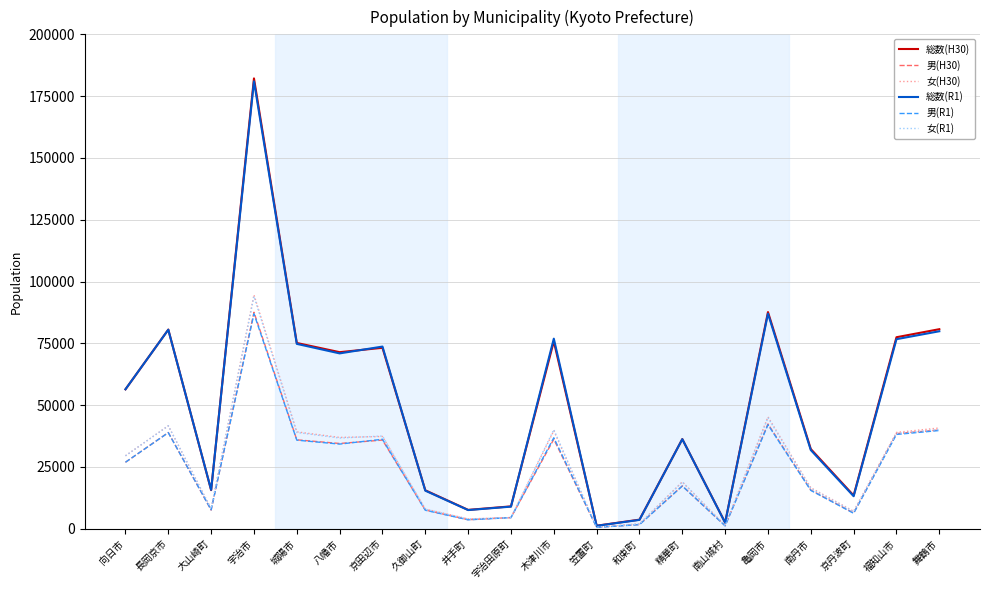

What is the spread (max minus min) of values at 長岡京市?

41696